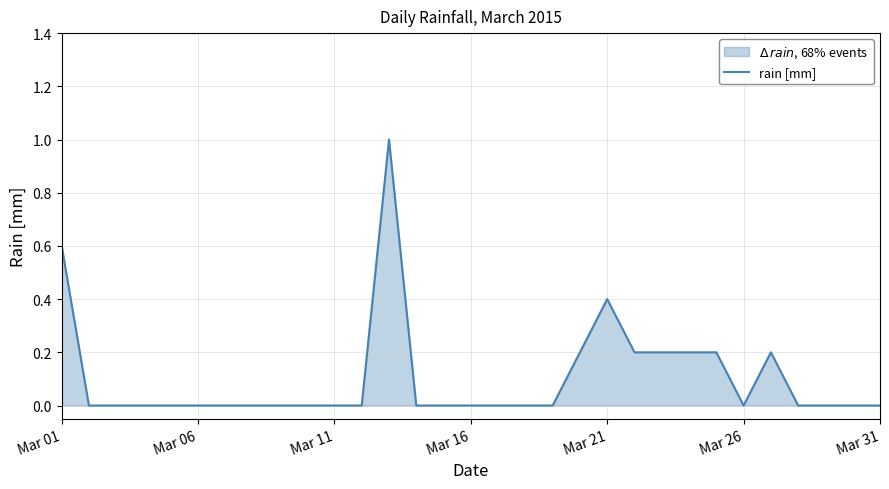

How many interior local valleys (lower than both neighbors) does the data have?

1